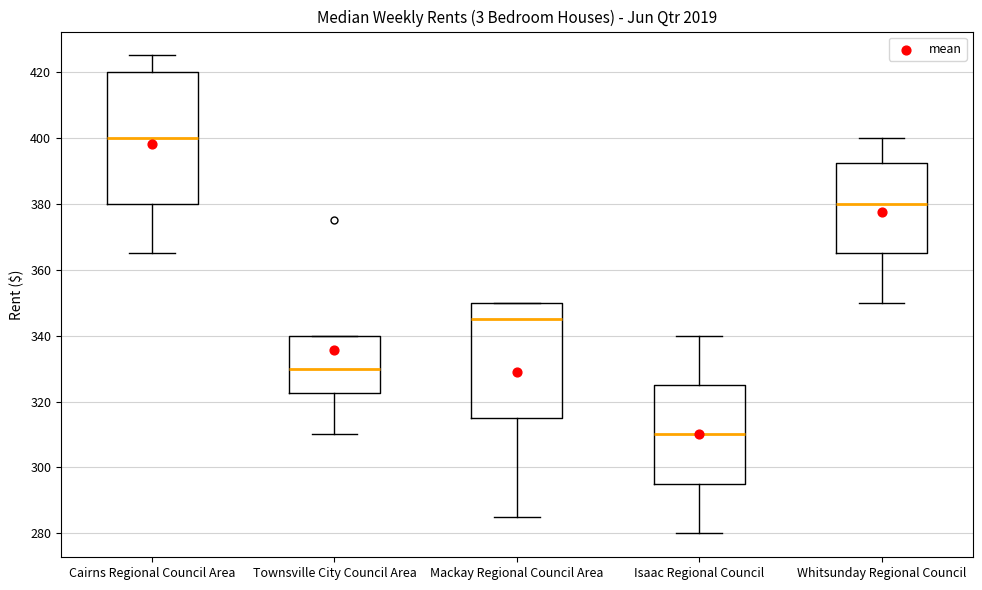

Reading left to right, read every box against the y-axis: the position of its median line, the range the box covers, and the ends of its whiskers. The values are not printed on the chart, so give them approximately, as read against the axis.

Cairns Regional Council Area: median 400, box 380 to 420, whiskers 366 to 426
Townsville City Council Area: median 330, box 322 to 340, whiskers 310 to 340
Mackay Regional Council Area: median 346, box 316 to 350, whiskers 286 to 350
Isaac Regional Council: median 310, box 296 to 326, whiskers 280 to 340
Whitsunday Regional Council: median 380, box 366 to 392, whiskers 350 to 400